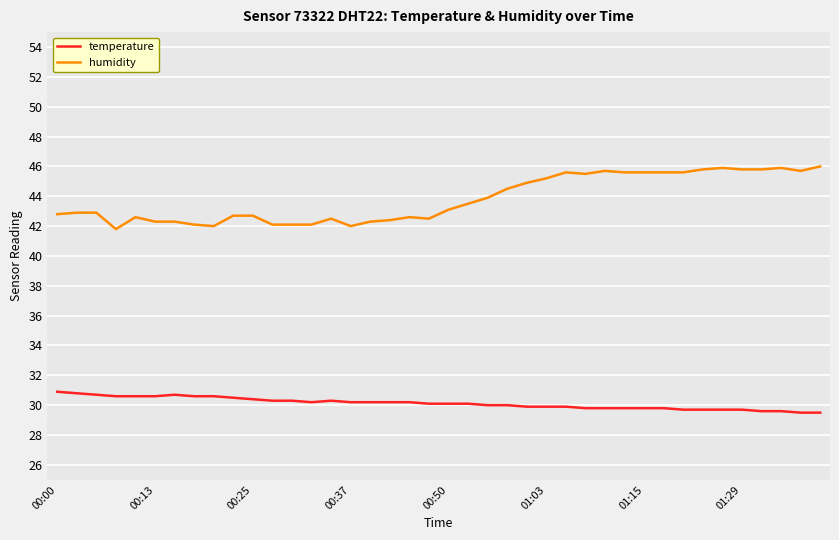

What is the difference between the maximum and minimum values in the humidity series?

4.2